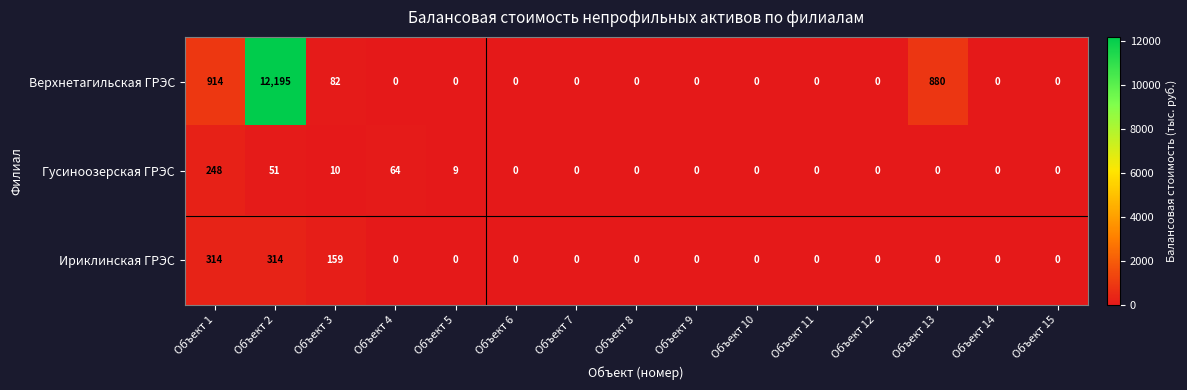

List the series in order of their peak value, lowest first.

Гусиноозерская ГРЭС, Ириклинская ГРЭС, Верхнетагильская ГРЭС